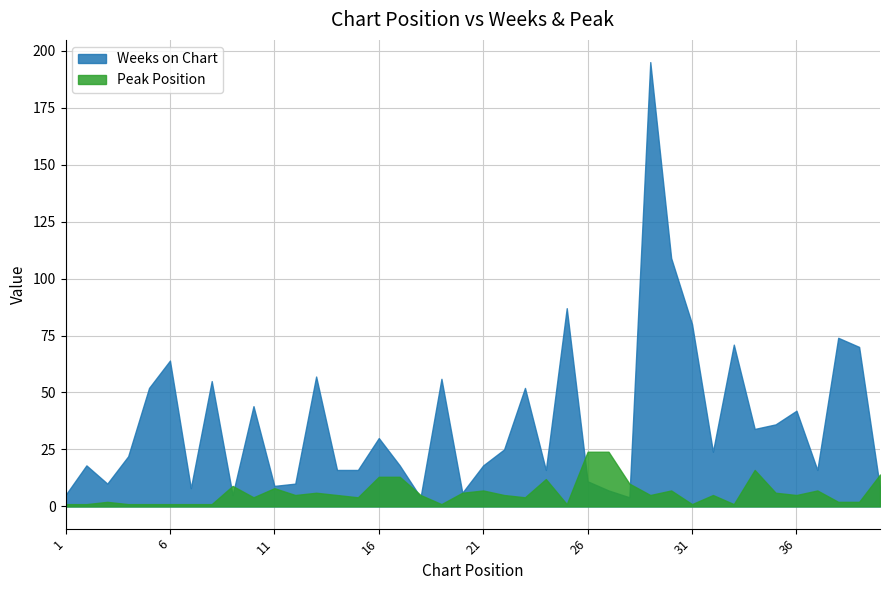

Rank the series by their maximum value, from lowest to highest.

Peak Position, Weeks on Chart